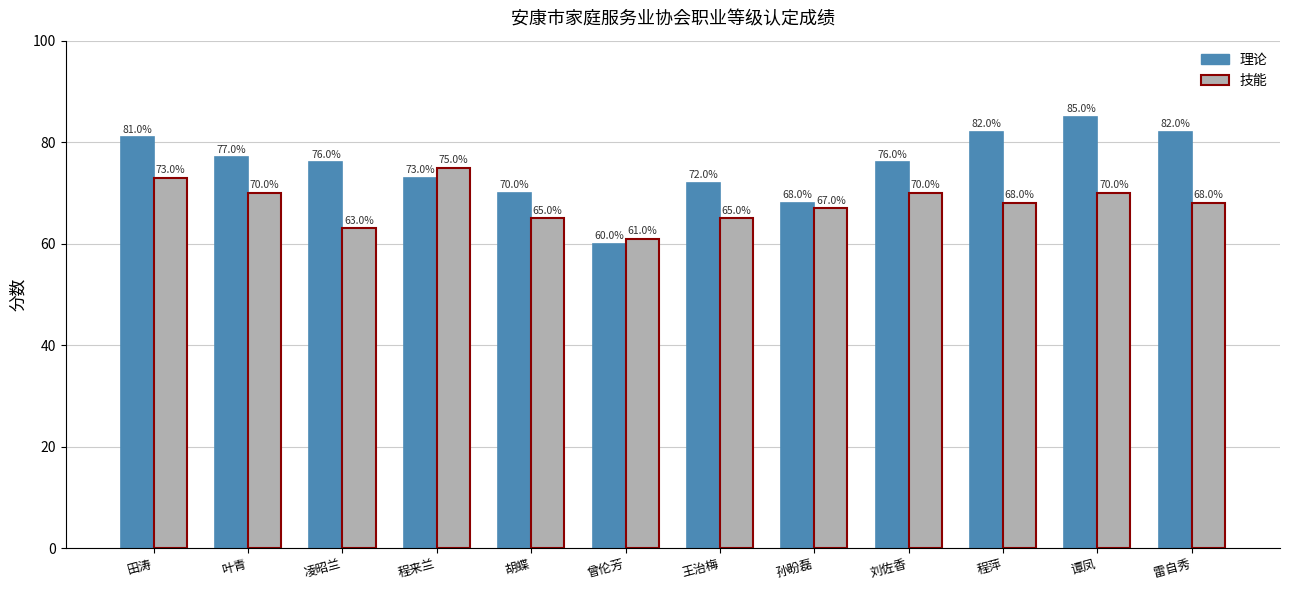

How many groups of bars are there?

12